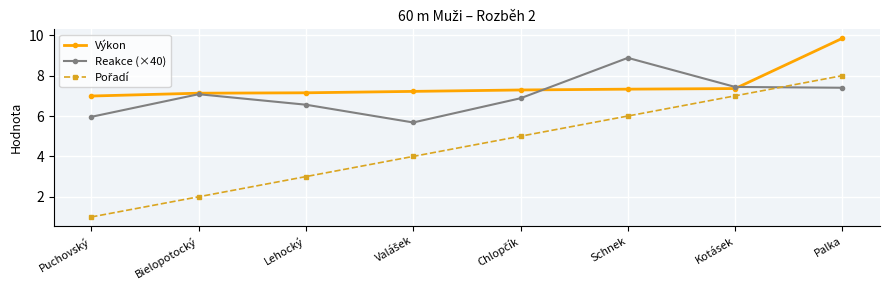

What is the label of the 6th point from the right?

Lehocký